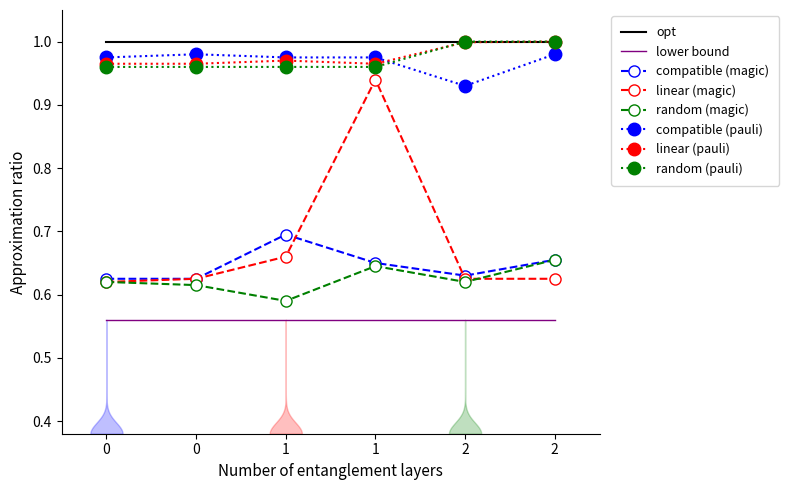

True or false: random (pauli) and linear (magic) cross at least once.

False